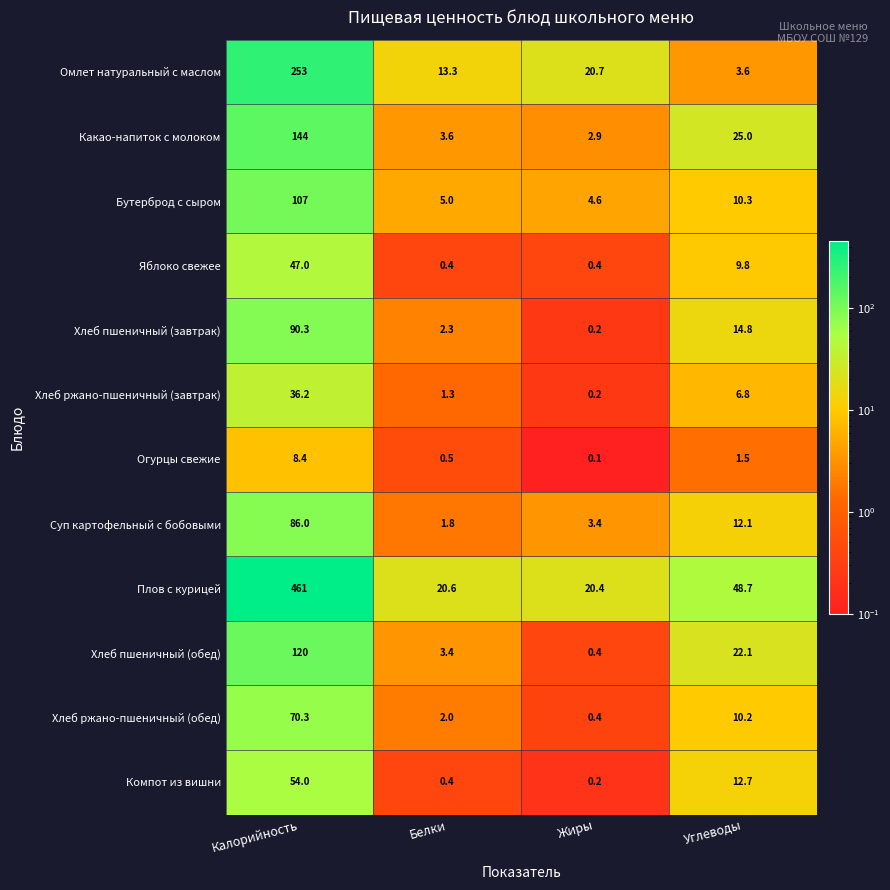

The Хлеб пшеничный (обед) series shows 120.0 at Калорийность. True or false?

True